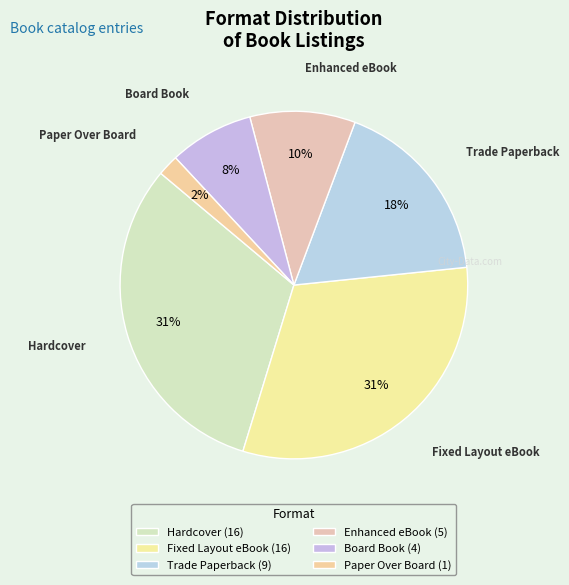

Count the number of slices in the pie.

6